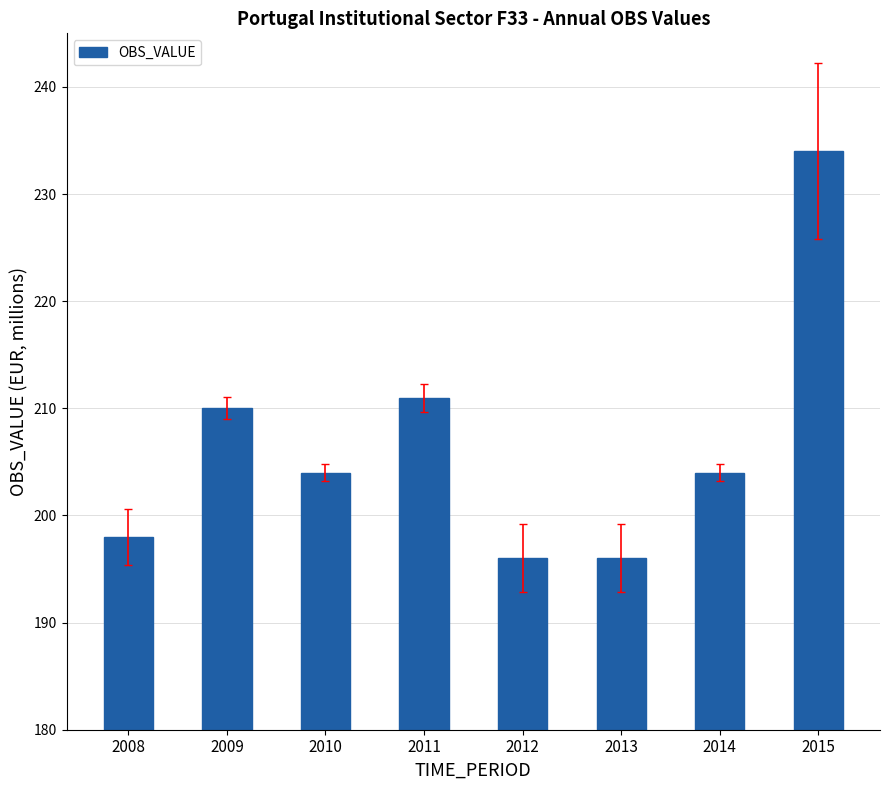

Which has a higher value, 2011 or 2008?

2011